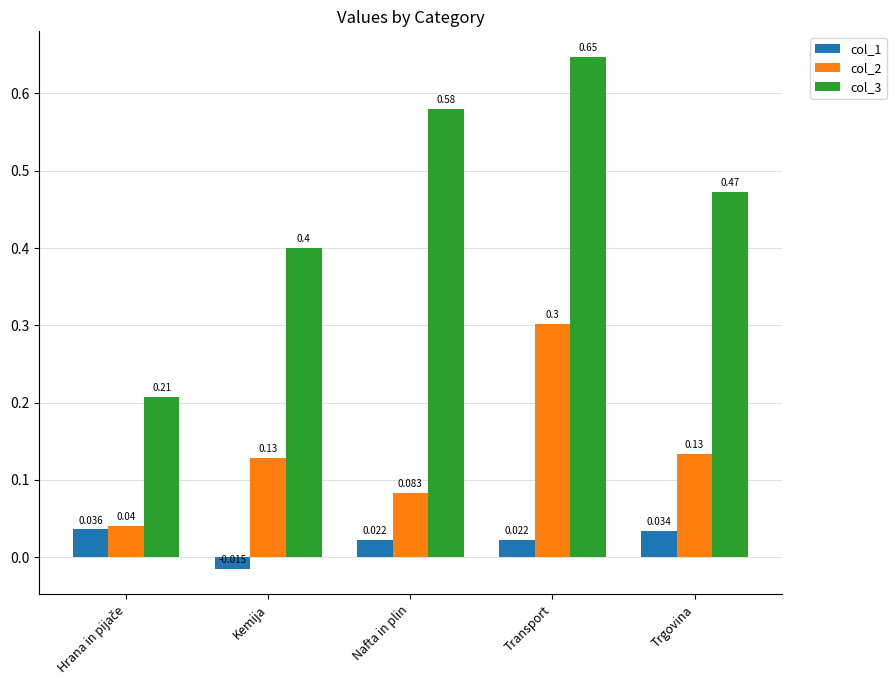

Is the value of col_2 at Nafta in plin greater than the value of col_1 at Trgovina?

Yes